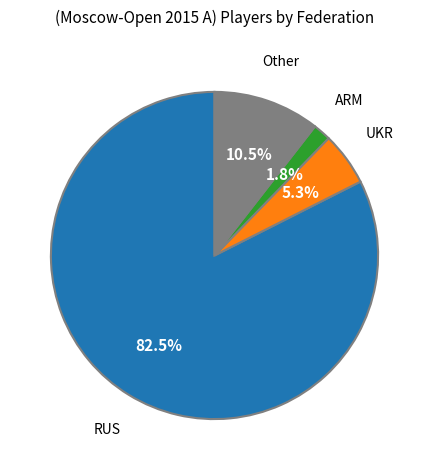

Which category has the smallest portion of the pie?

ARM